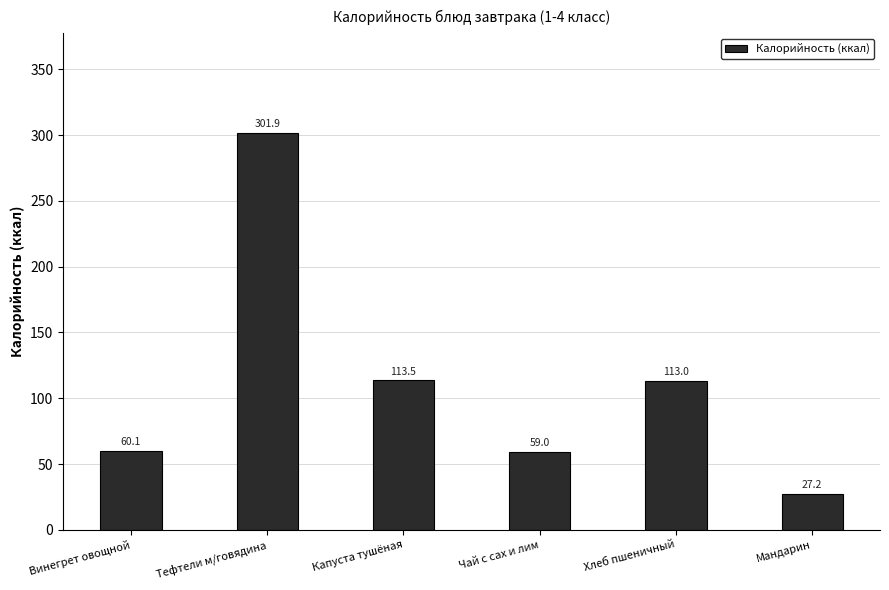

The value at Тефтели м/говядина is 301.9. True or false?

True